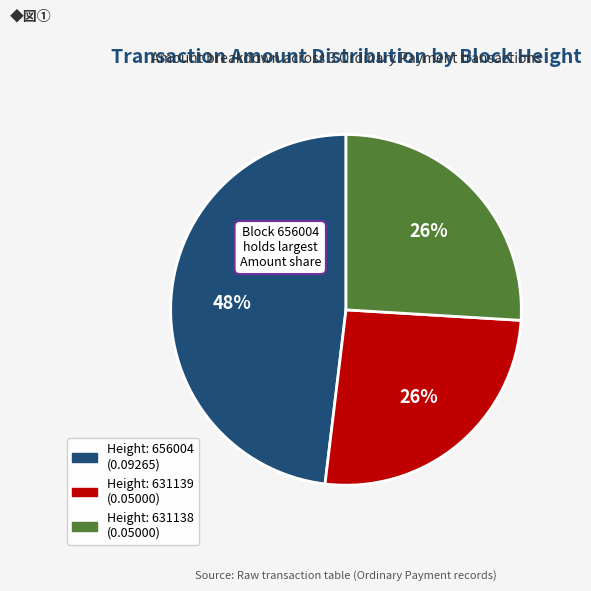

Is there a majority slice in this chart?

No